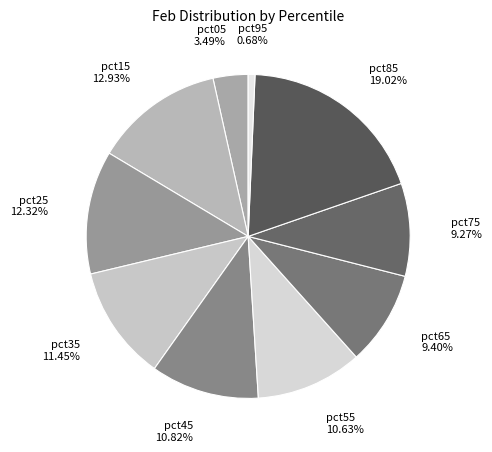

What percentage do pct25 and pct05 together represent?

15.8%